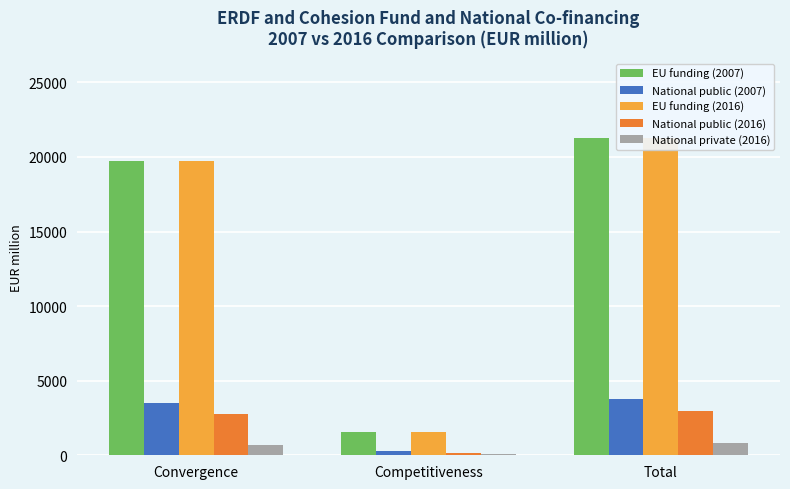

What is the difference between the highest and lowest values at Convergence?

19014.3